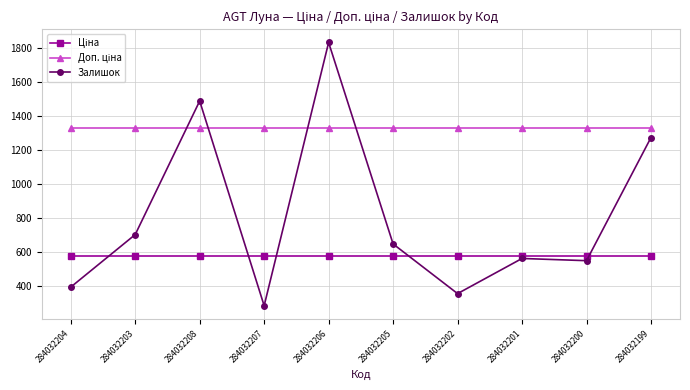

What is the total value across all series at 284032199?

3183.6